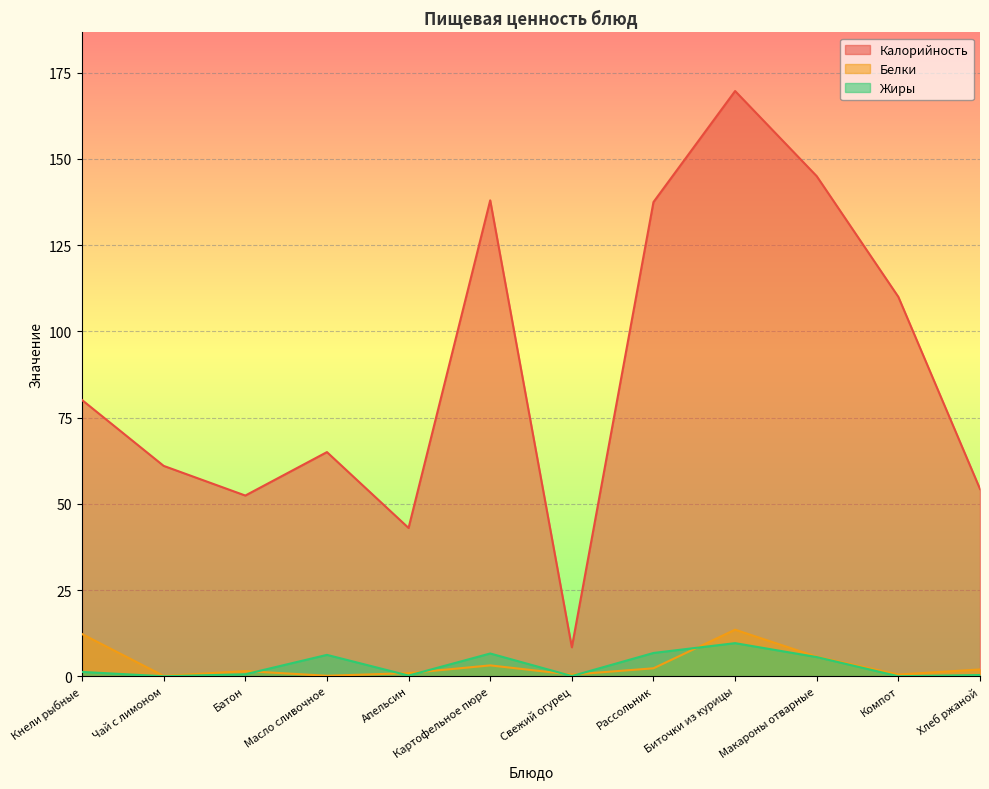

How many categories are shown in the chart?

12